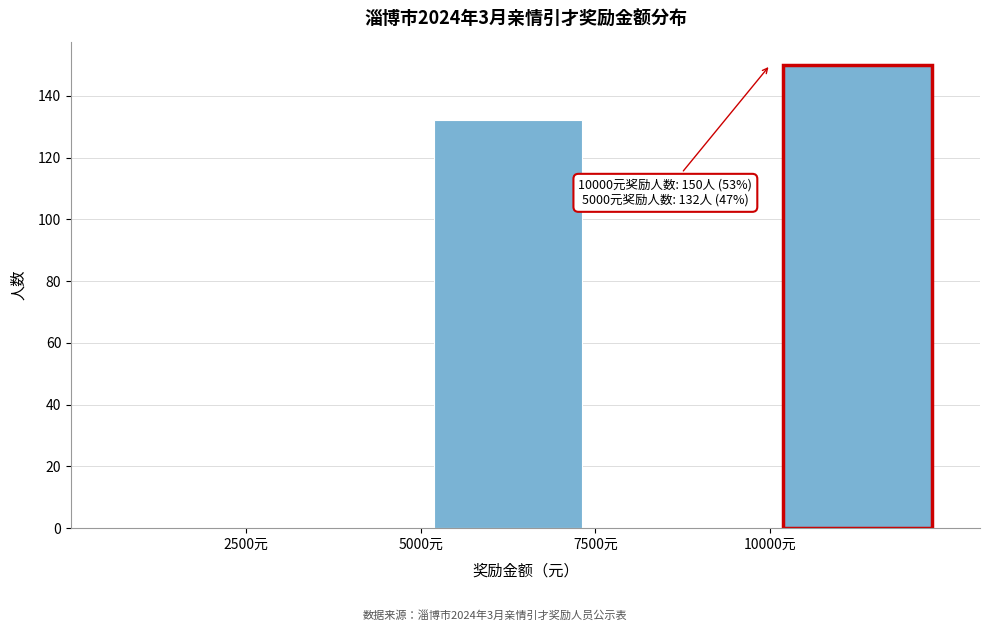

Over which range of the x-axis is the bar tallest?

10000 to 12500